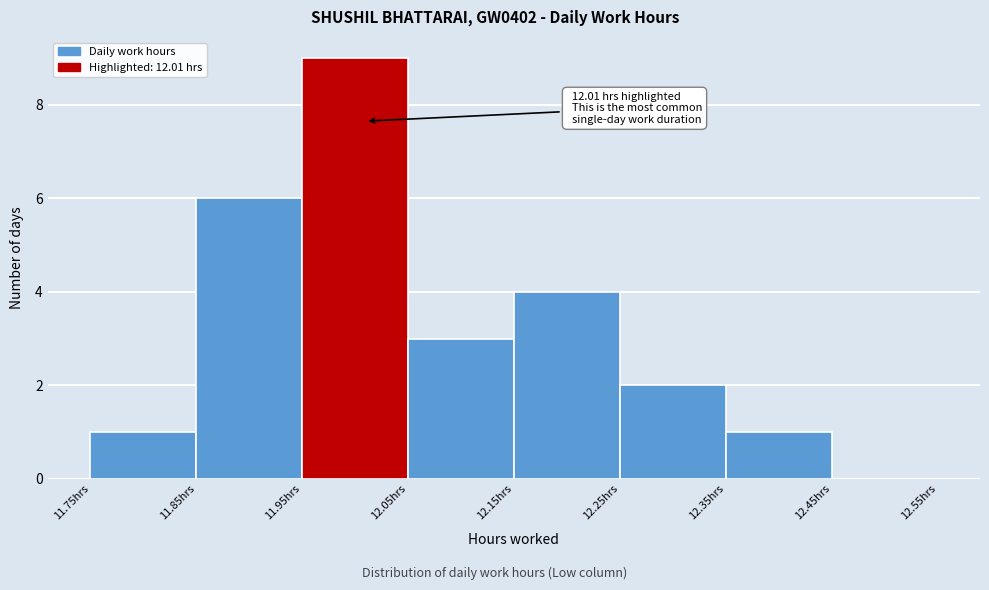

Which range on the x-axis has the tallest bar?

11.95 to 12.05